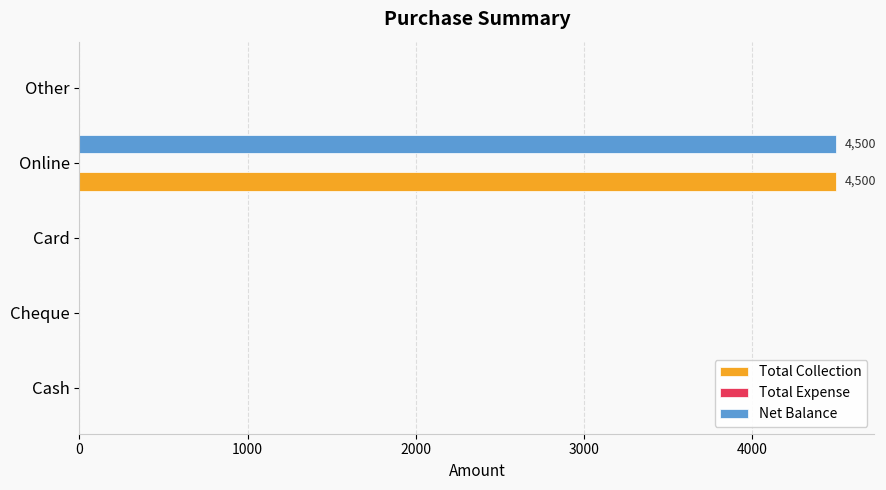

True or false: Net Balance has a value of -2604 at Cheque.

False